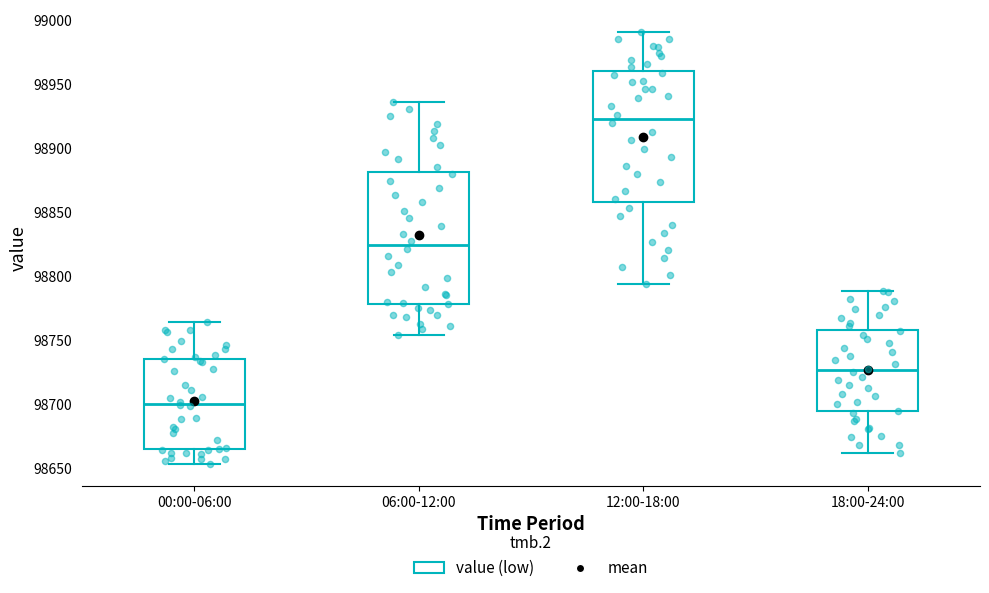

Which box has the lowest median line?

00:00-06:00